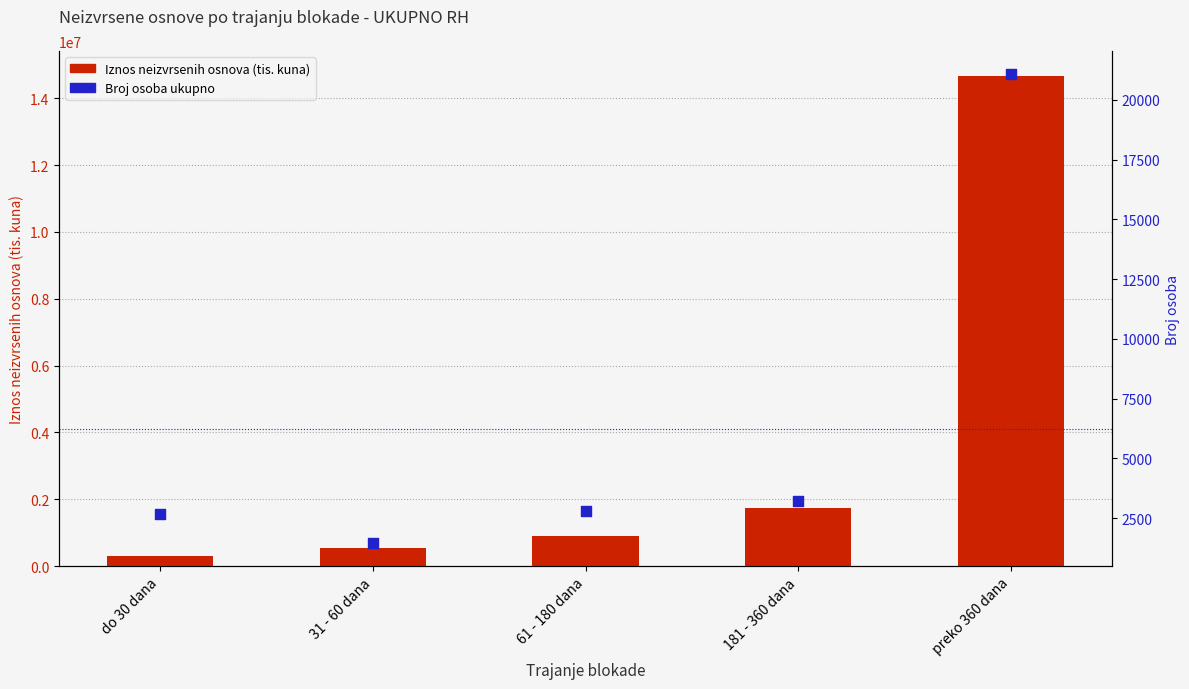

Is the value of Iznos neizvrsenih osnova (tis. kuna) at 61 - 180 dana greater than the value of Broj osoba ukupno at preko 360 dana?

Yes